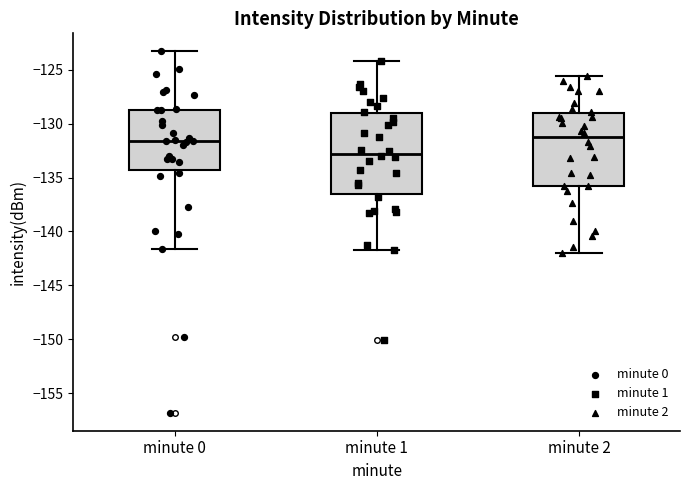

Where is the lower edge of the box for minute 1 on the y-axis? The values are not printed on the chart, so give them approximately, as read against the axis.

-136.5